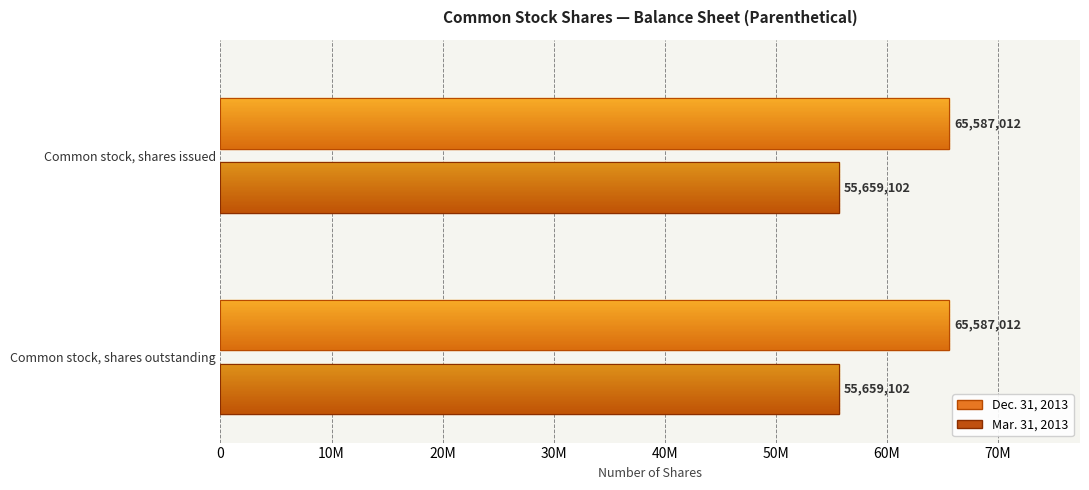

Rank the categories by Mar. 31, 2013 value from highest to lowest.

Common stock, shares issued, Common stock, shares outstanding